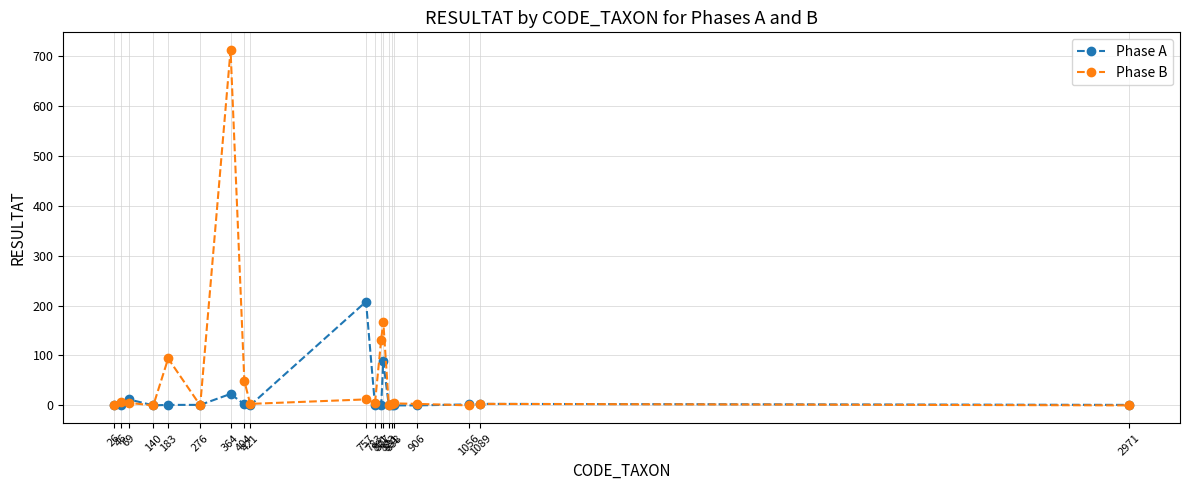

The value of Phase B at 46 is 7. True or false?

True